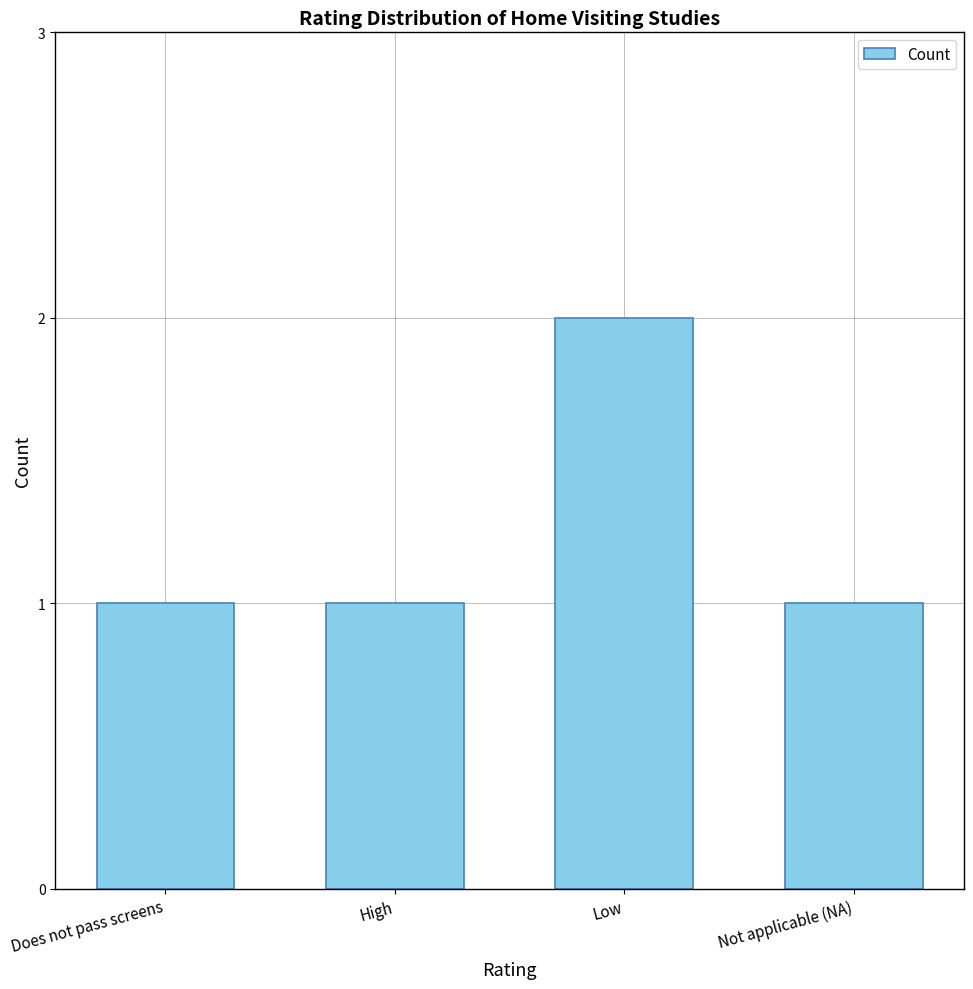

What is the average value?

1